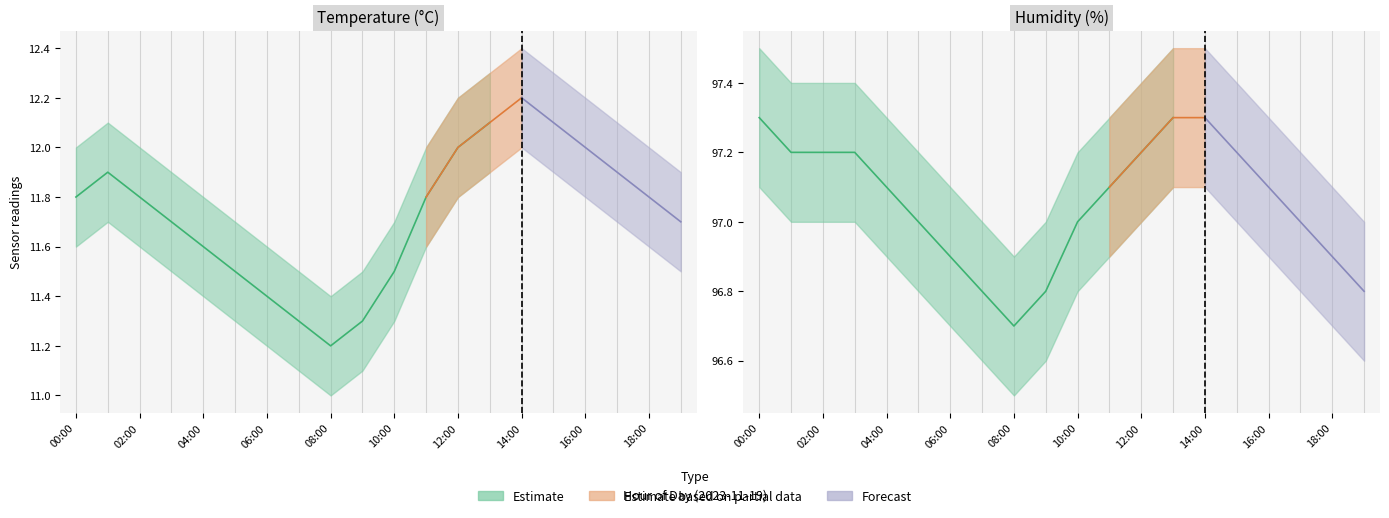

What is the sum of all temperature_lower values?

230.6